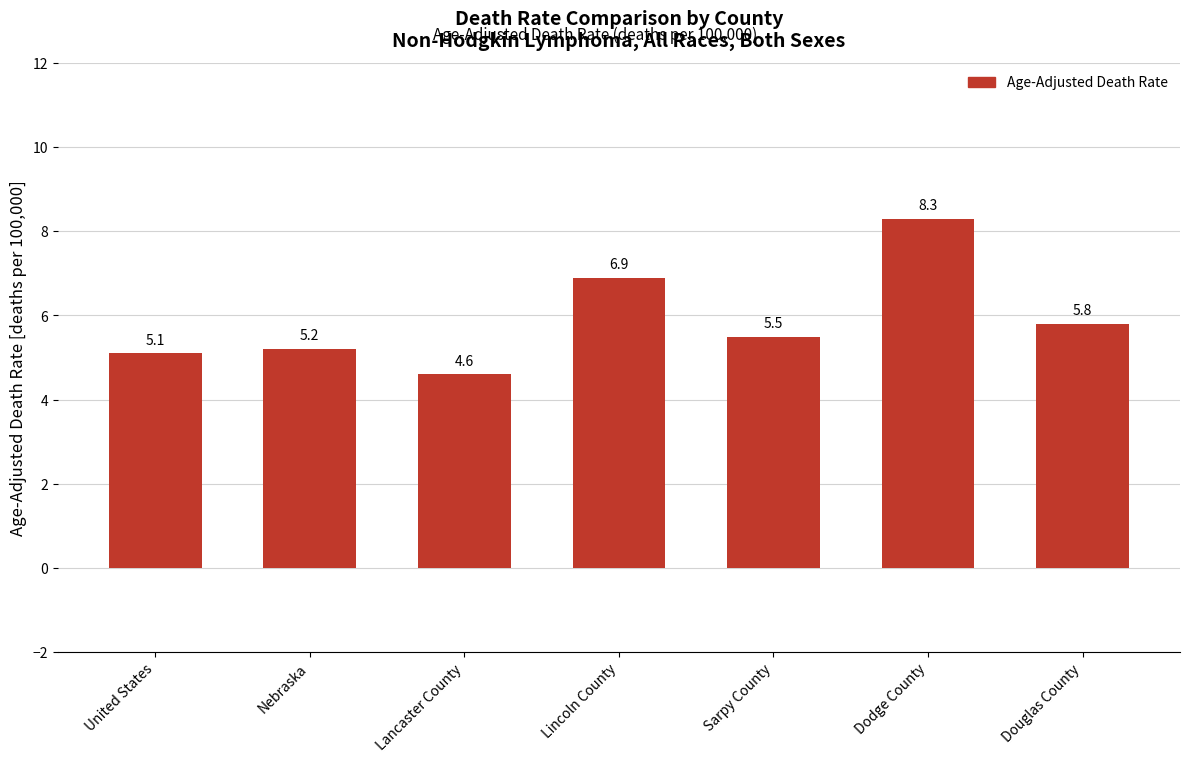

Between United States and Dodge County, which is larger?

Dodge County